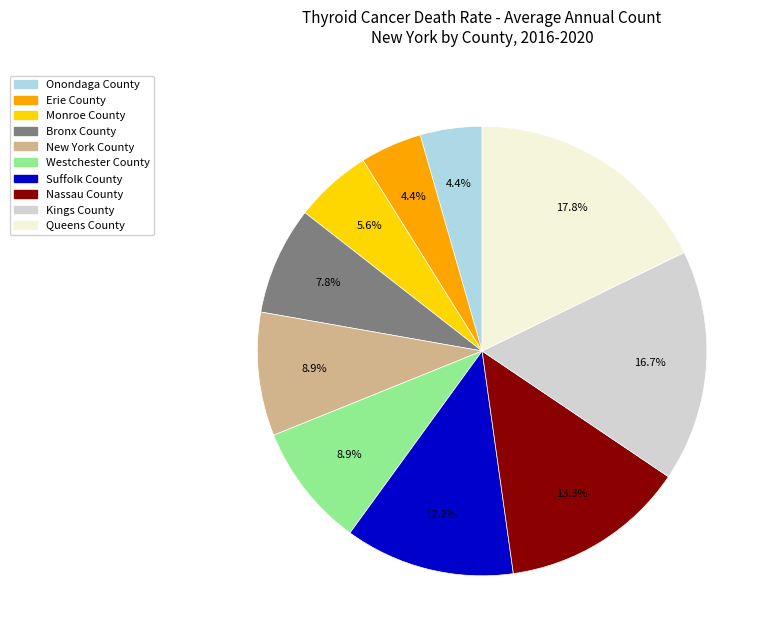

What is the ratio of the value at Erie County to the value at Suffolk County?

0.4